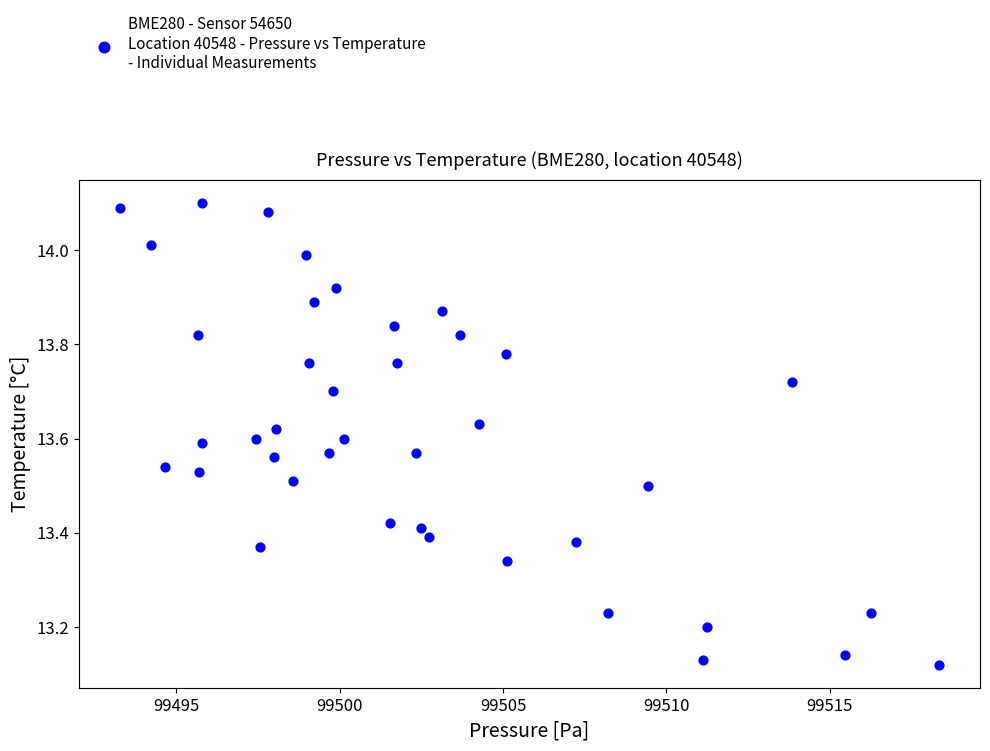

What is the range of X values (max minus min)?

25.1